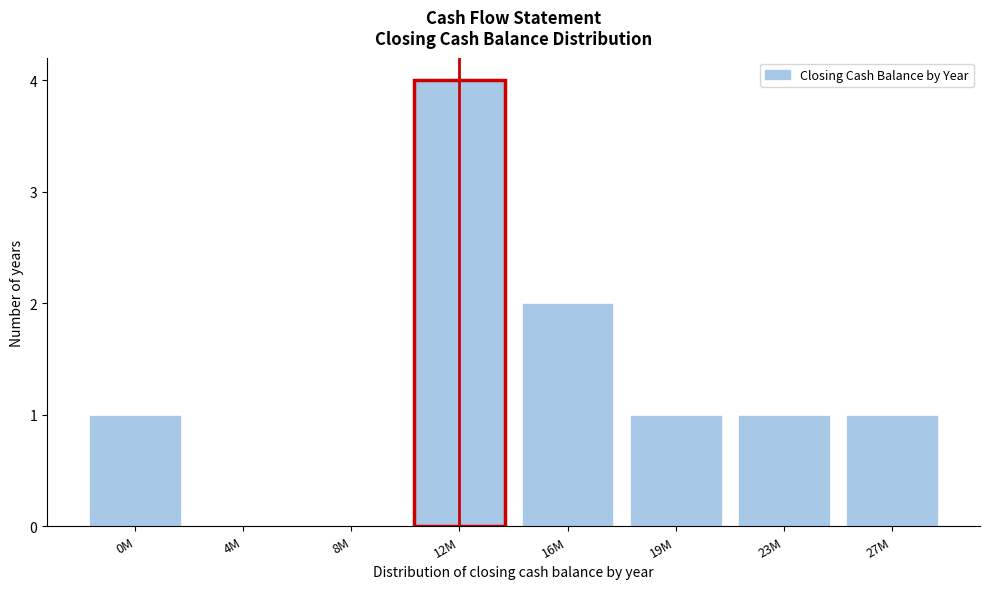

Reading left to right, transcribe all the data shown in this chart.

0M=1	4M=0	8M=0	12M=4	16M=2	19M=1	23M=1	27M=1